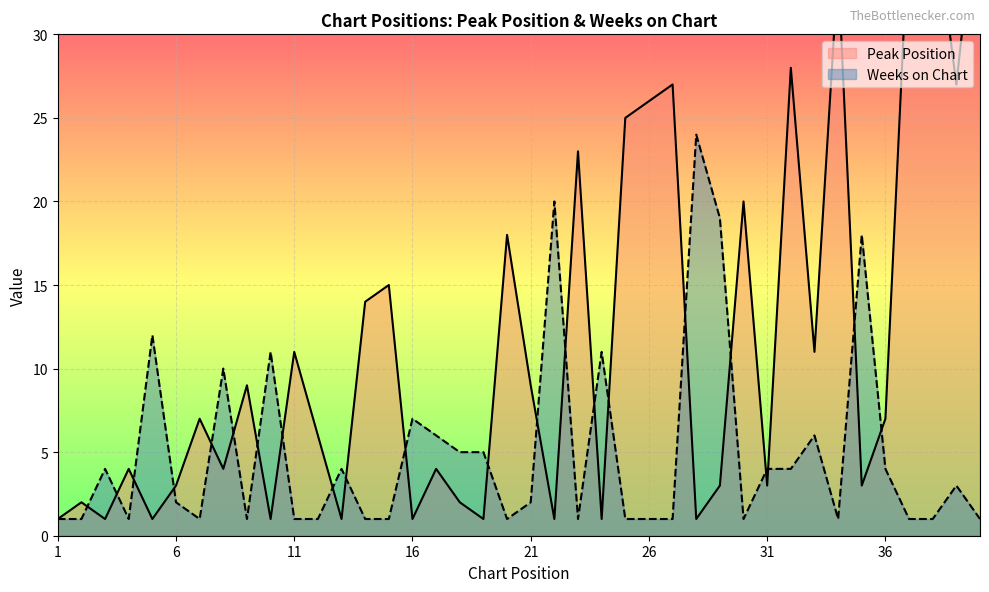

Which series ends up on top after the final intersection of Peak Position and Weeks on Chart?

Peak Position